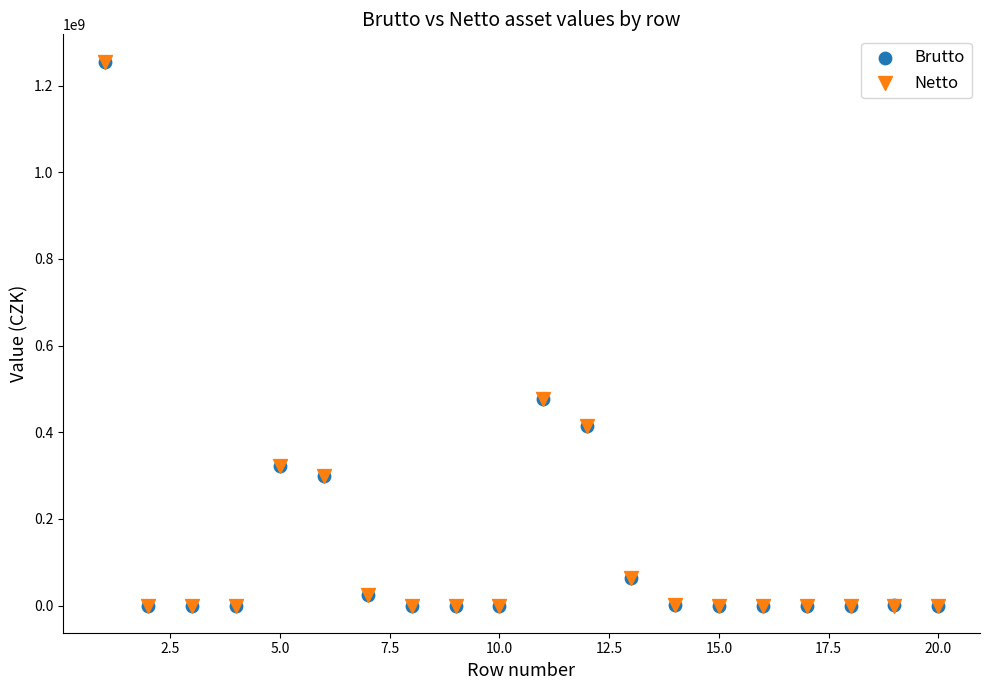

What are all the series names shown in the legend?

Brutto, Netto